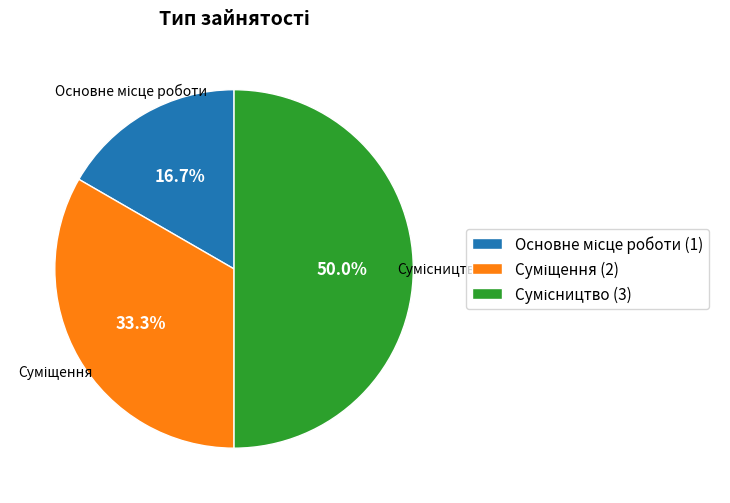

How many slices are in this pie chart?

3